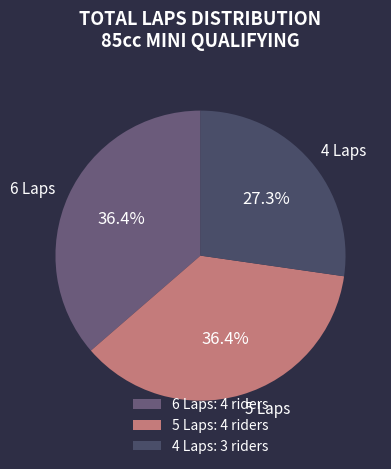

Is there a majority slice in this chart?

No